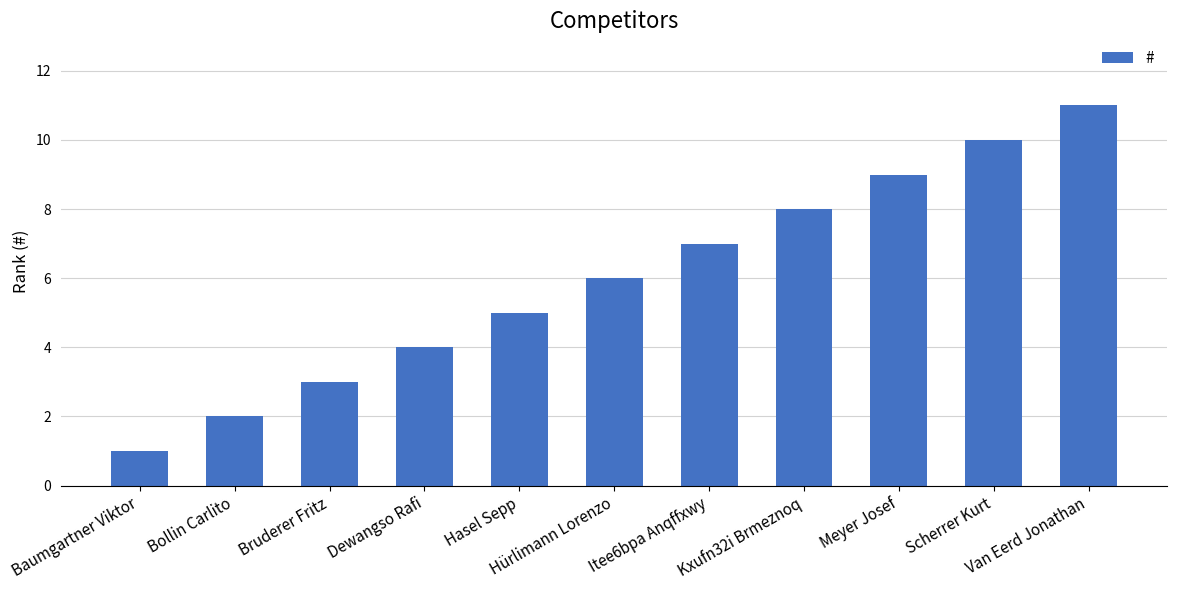

How many values are below 6?

5